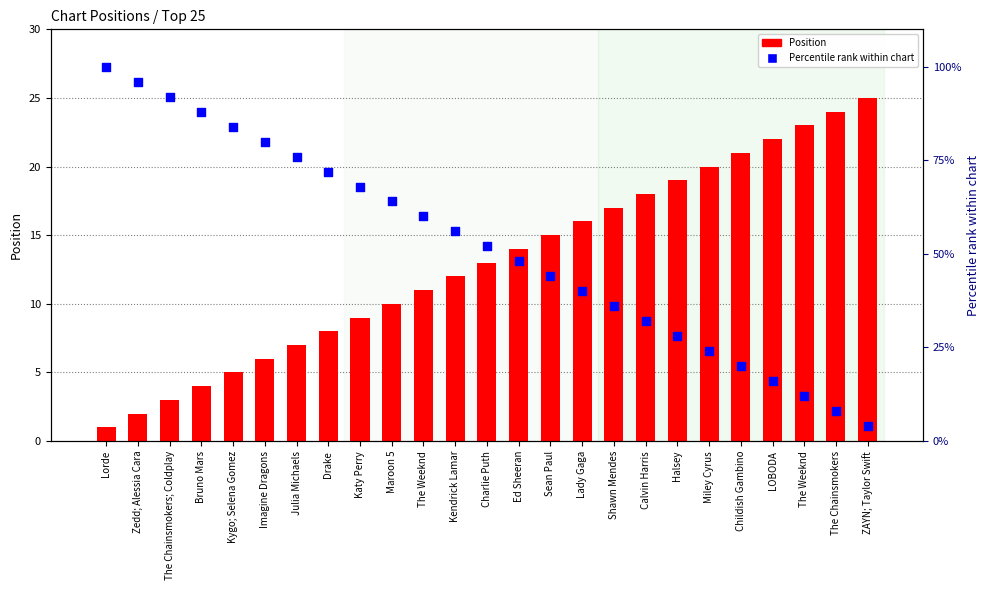

Which series has the largest total across all categories?

Percentile rank within chart